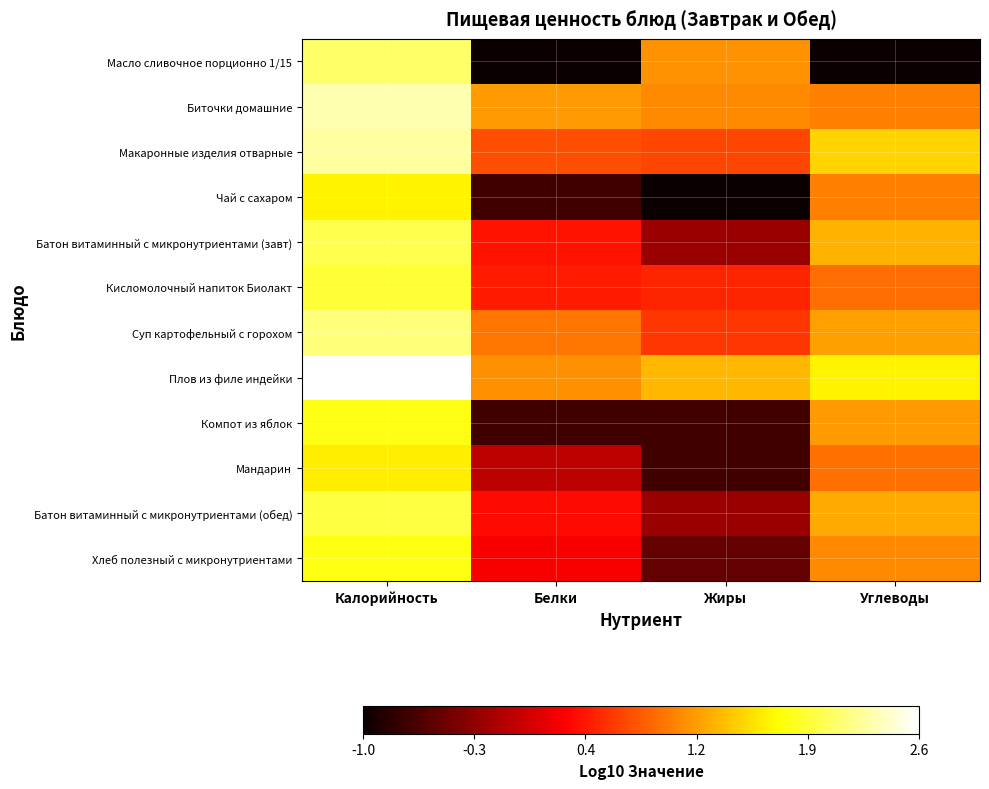

Reading left to right, list all the values displayed in this chart.

Масло сливочное порционно 1/15: Калорийность=2.0	Белки=-1.0	Жиры=1.1	Углеводы=-1.0
Биточки домашние: Калорийность=2.3	Белки=1.1	Жиры=1.1	Углеводы=1.0
Макаронные изделия отварные: Калорийность=2.3	Белки=0.7	Жиры=0.7	Углеводы=1.4
Чай с сахаром: Калорийность=1.6	Белки=-0.7	Жиры=-1.0	Углеводы=1.0
Батон витаминный с микронутриентами (завт): Калорийность=2.0	Белки=0.4	Жиры=-0.2	Углеводы=1.3
Кисломолочный напиток Биолакт: Калорийность=1.9	Белки=0.4	Жиры=0.5	Углеводы=0.9
Суп картофельный с горохом: Калорийность=2.1	Белки=0.9	Жиры=0.6	Углеводы=1.2
Плов из филе индейки: Калорийность=2.6	Белки=1.1	Жиры=1.3	Углеводы=1.6
Компот из яблок: Калорийность=1.8	Белки=-0.7	Жиры=-0.7	Углеводы=1.1
Мандарин: Калорийность=1.6	Белки=-0.0	Жиры=-0.7	Углеводы=0.9
Батон витаминный с микронутриентами (обед): Калорийность=1.9	Белки=0.4	Жиры=-0.2	Углеводы=1.2
Хлеб полезный с микронутриентами: Калорийность=1.7	Белки=0.3	Жиры=-0.5	Углеводы=1.0